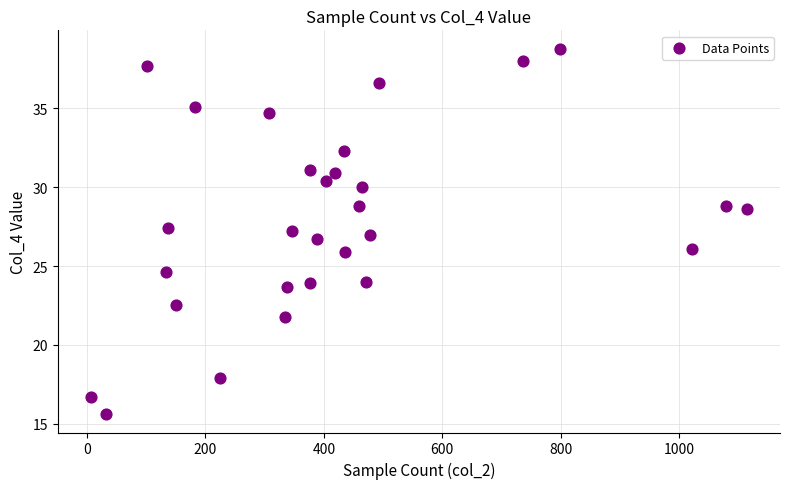

What is the range of Y values (max minus min)?

23.2